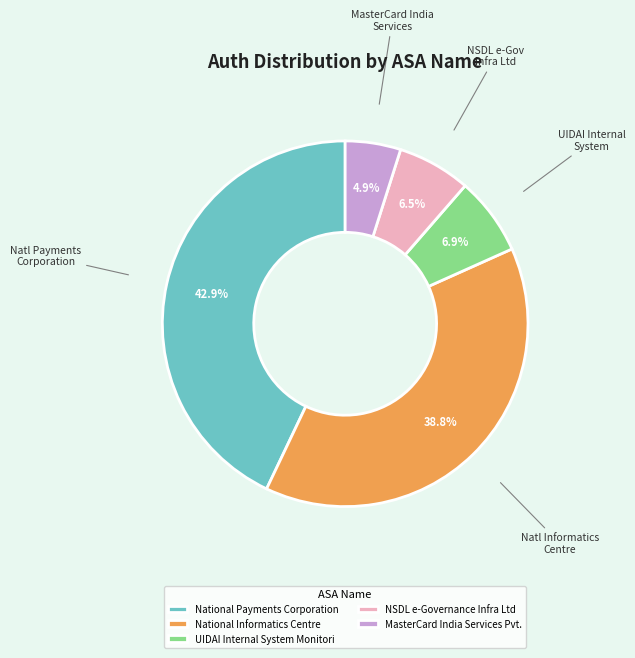

Count the number of slices in the pie.

5